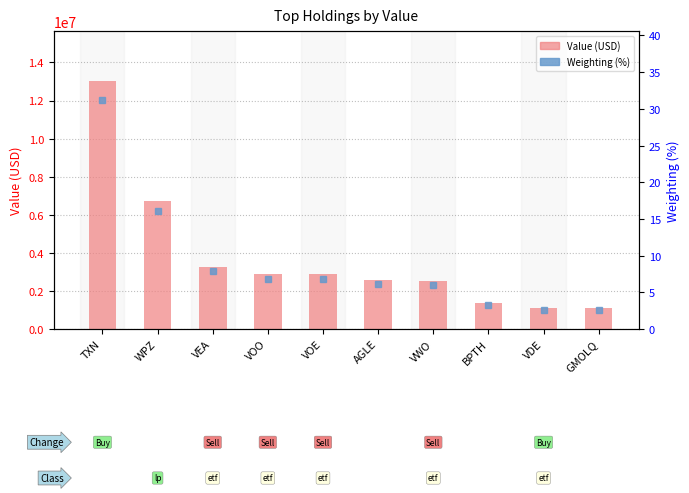

At which category is the sum across all series the highest?

TXN